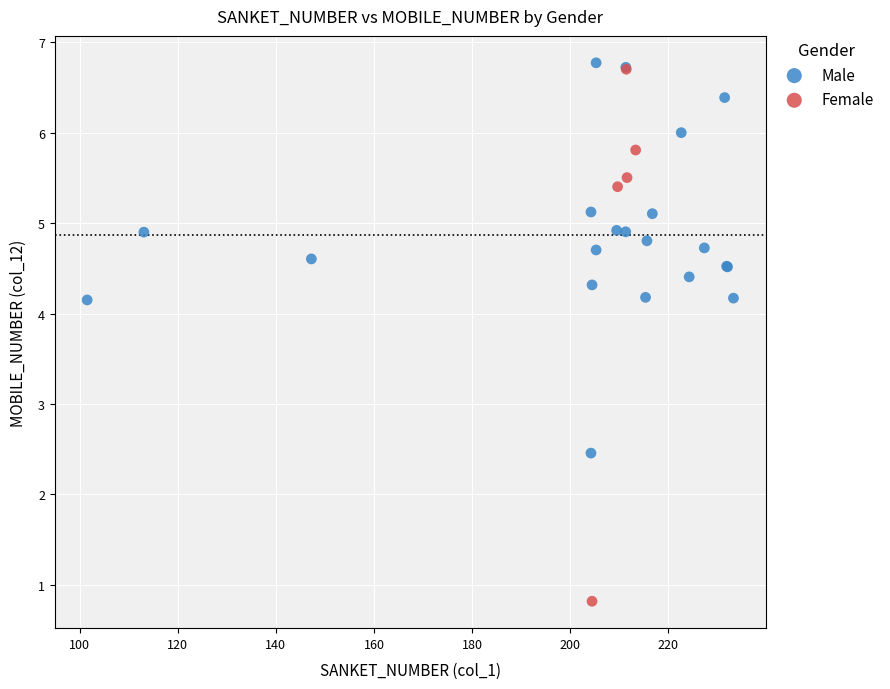

Which series has the widest spread of Y values?

Female